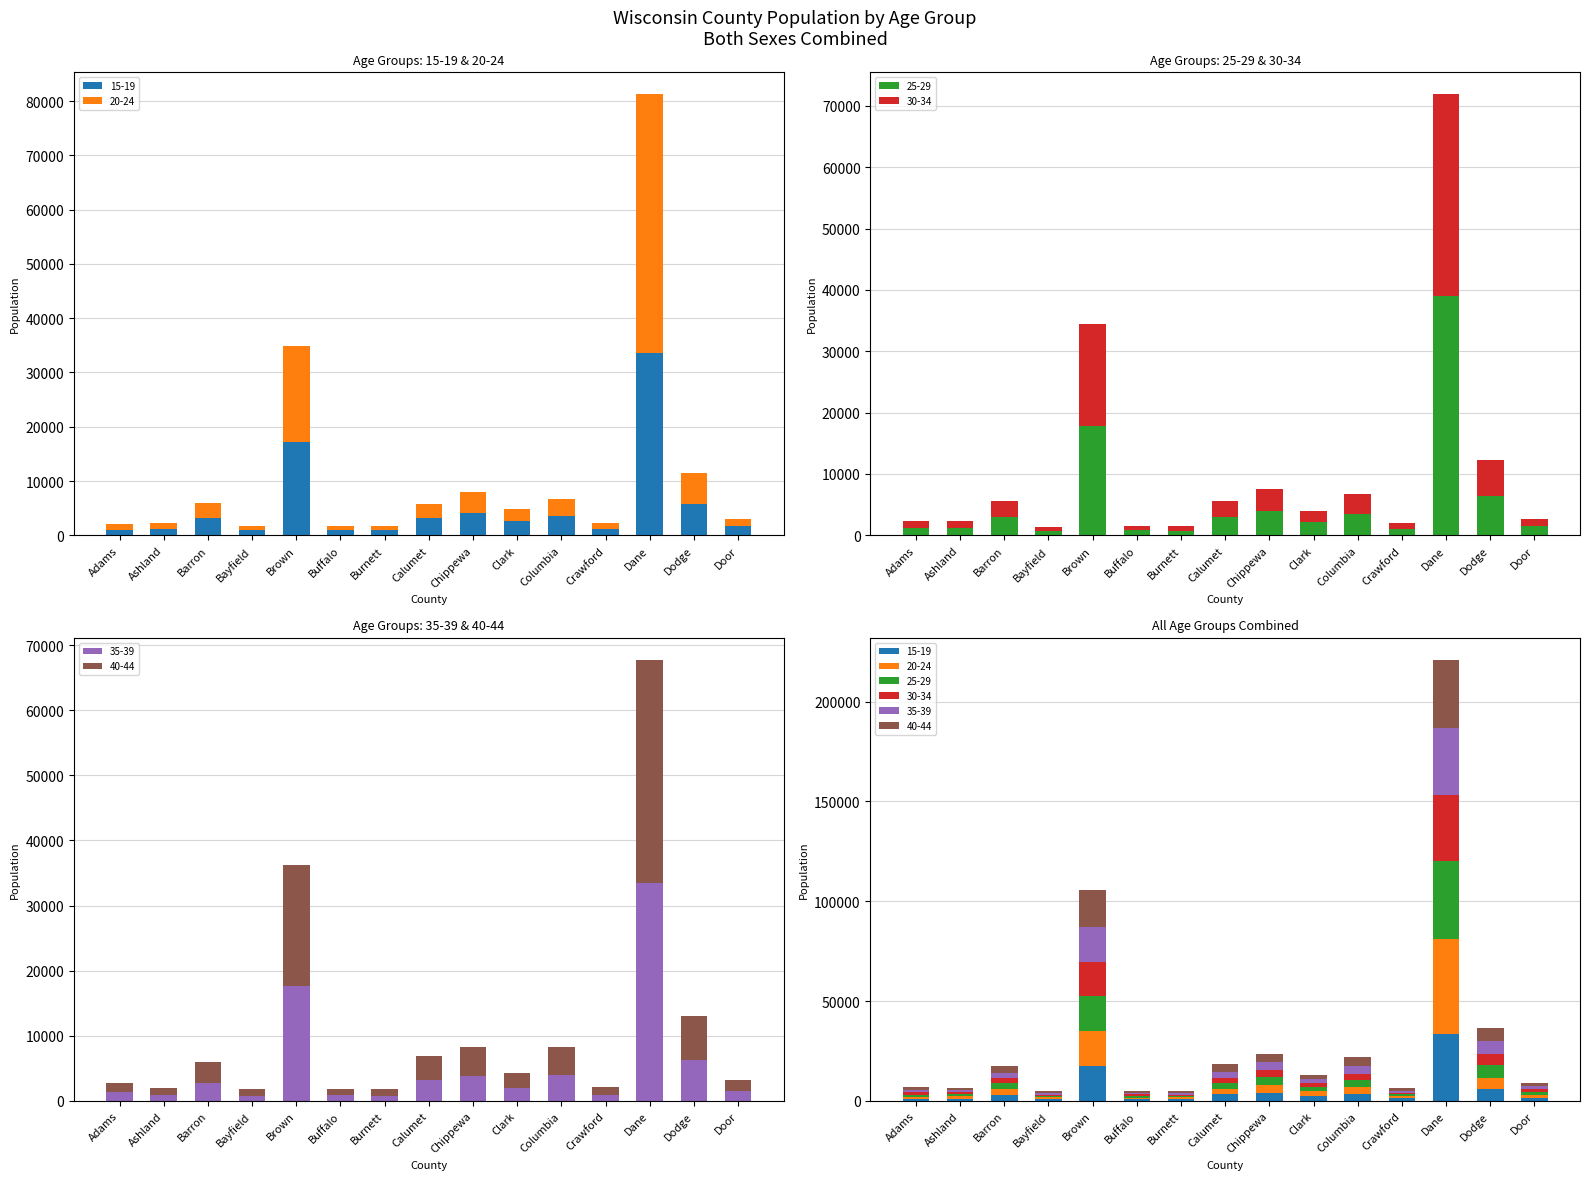

What is the highest value of the 35-39 series?

33388